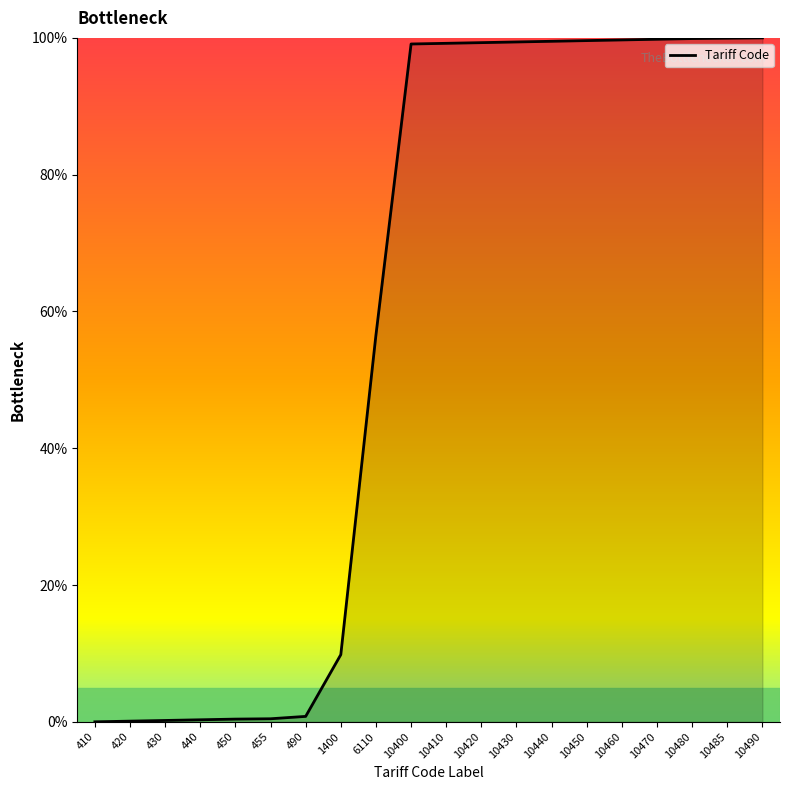

True or false: the data shows 0.4 at 450.

True